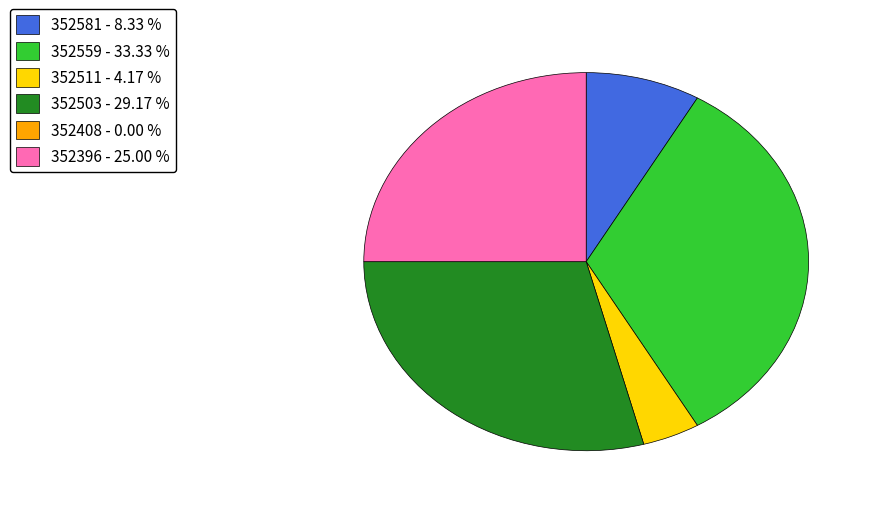

Which has a higher value, 352559 or 352503?

352559